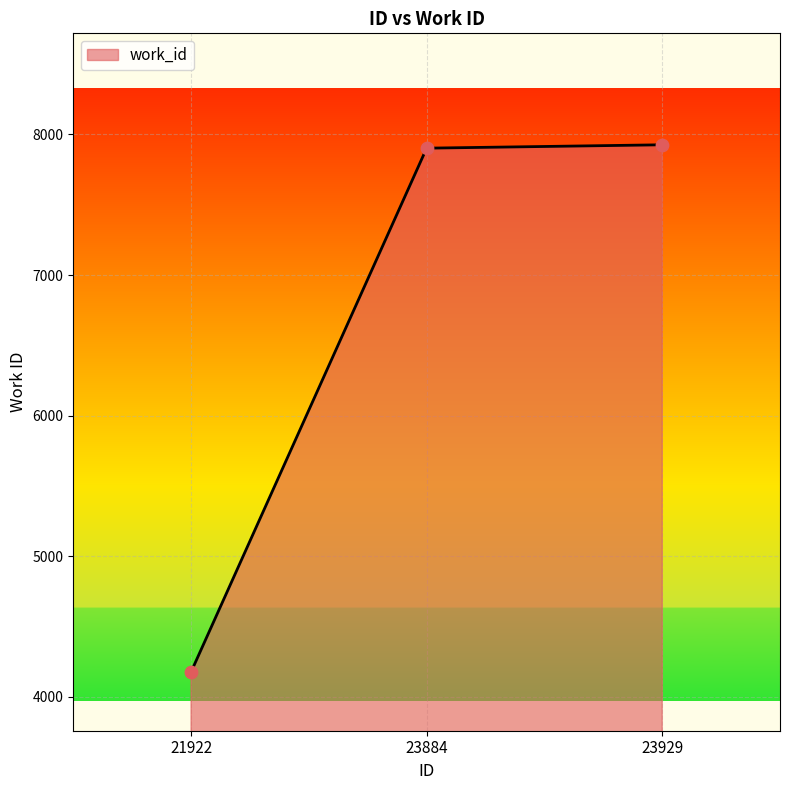

Which has a higher value, 21922 or 23884?

23884